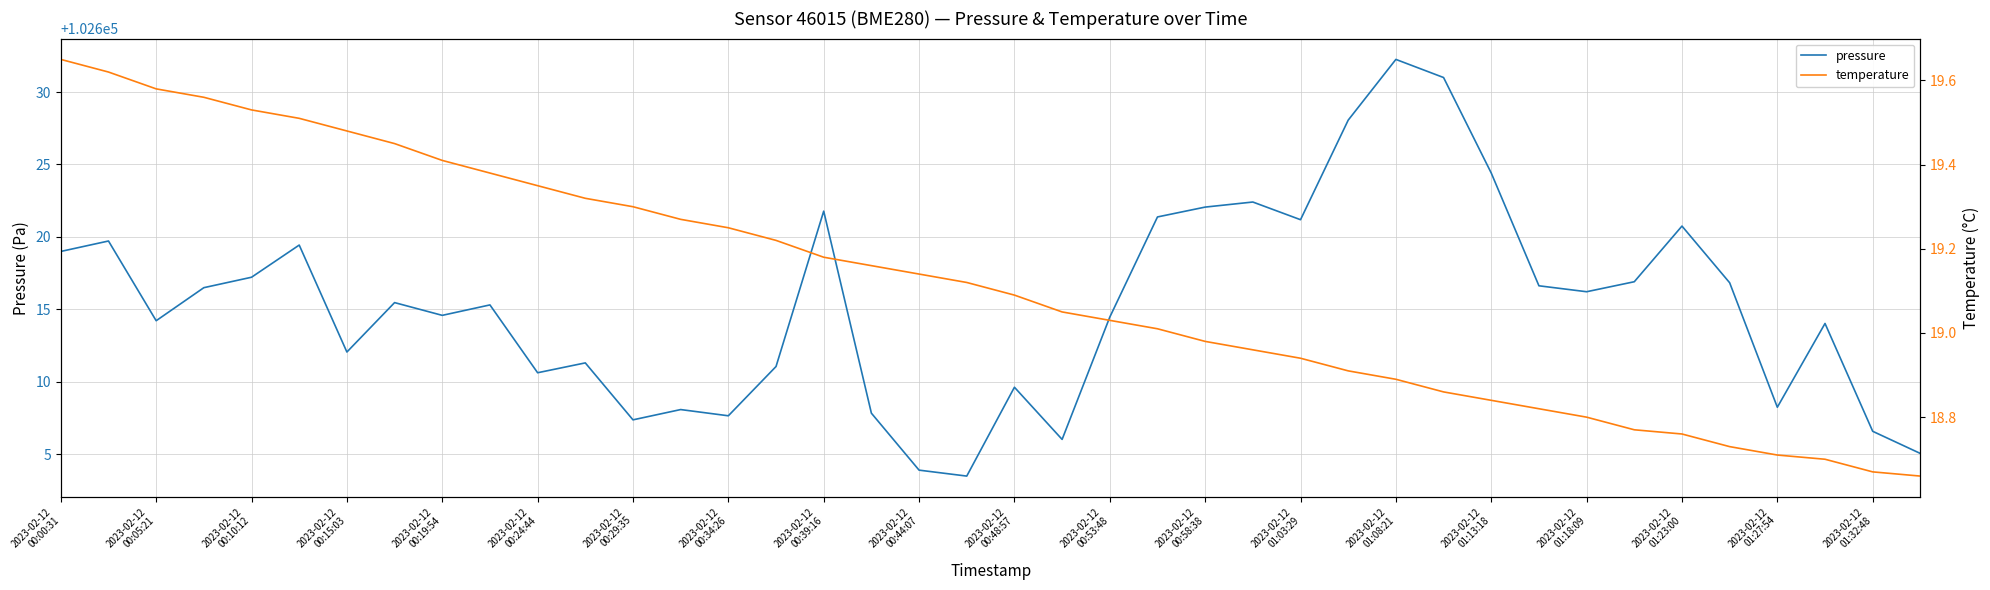

Is it true that pressure equals 102609.6 at 2023-02-12 00:48:57?

True